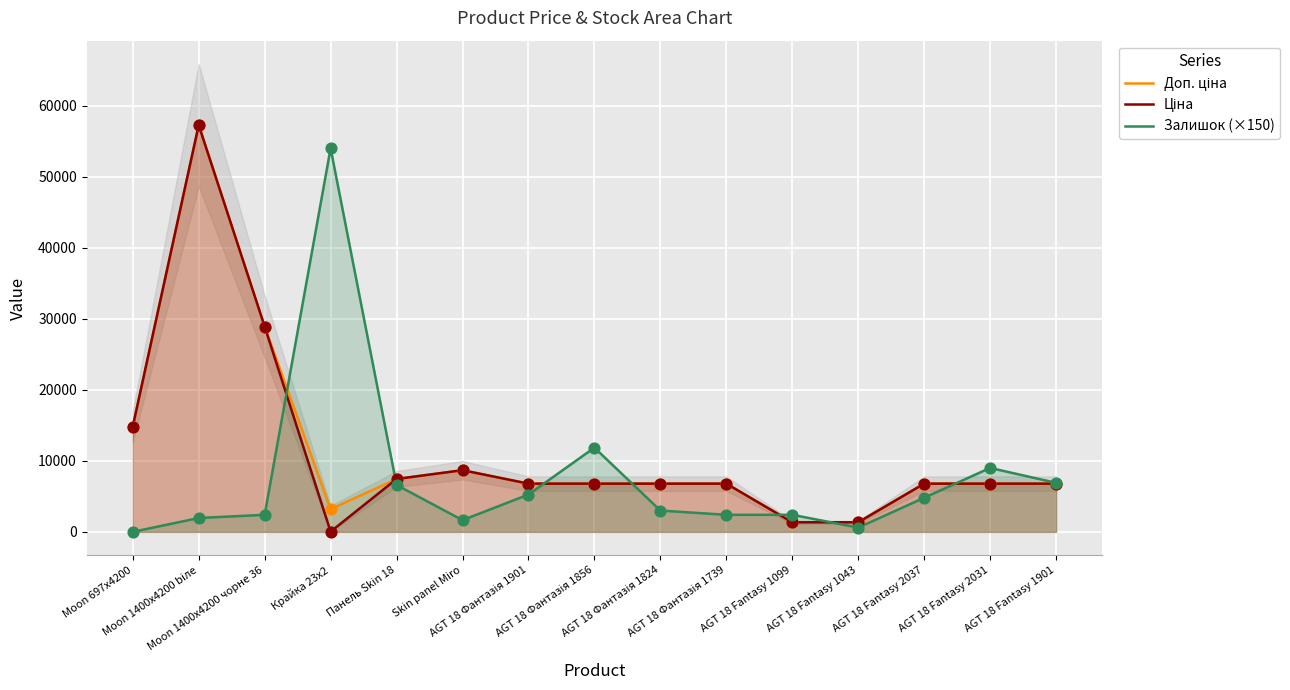

At which category is the sum across all series the highest?

Moon 1400x4200 biле